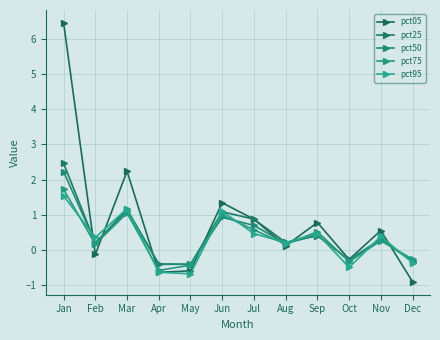

At Dec, list the series in order from smallest to largest.

pct05, pct95, pct50, pct25, pct75